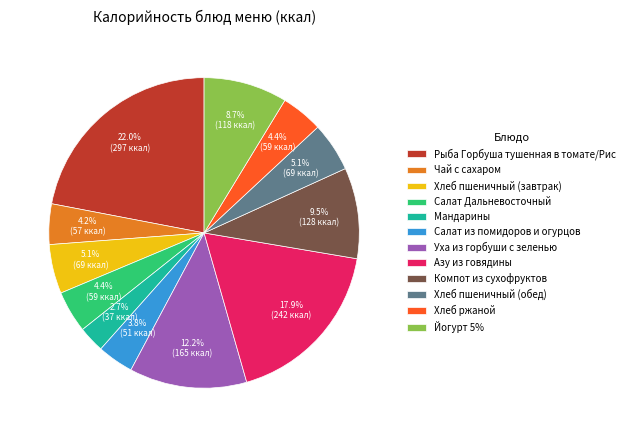

The Рыба Горбуша тушенная в томате/Рис slice represents 22% of the pie. True or false?

True